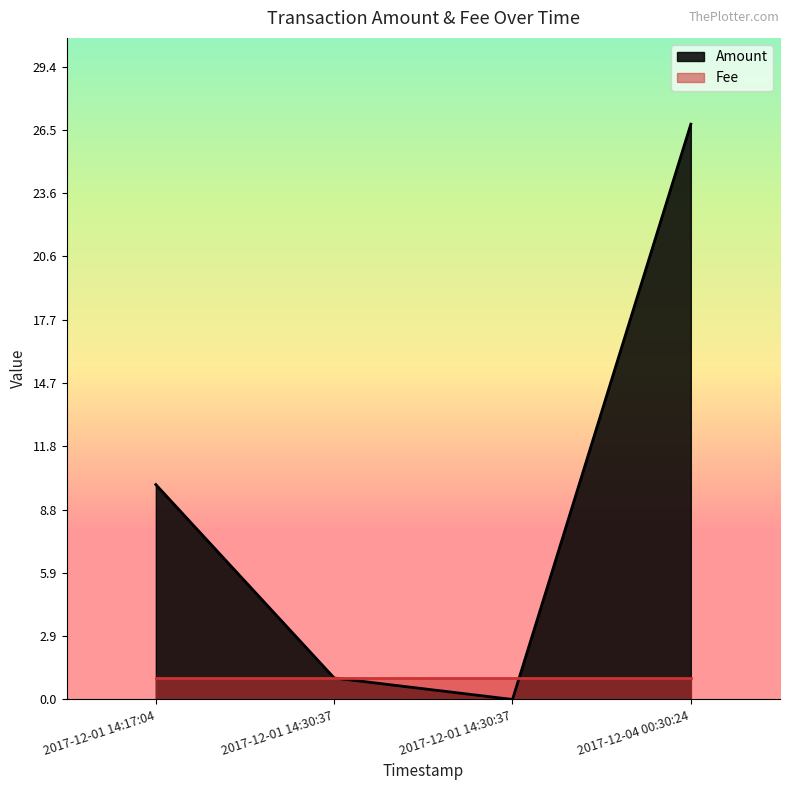

True or false: Fee has a value of 0.3 at 2017-12-04 00:30:24.

False